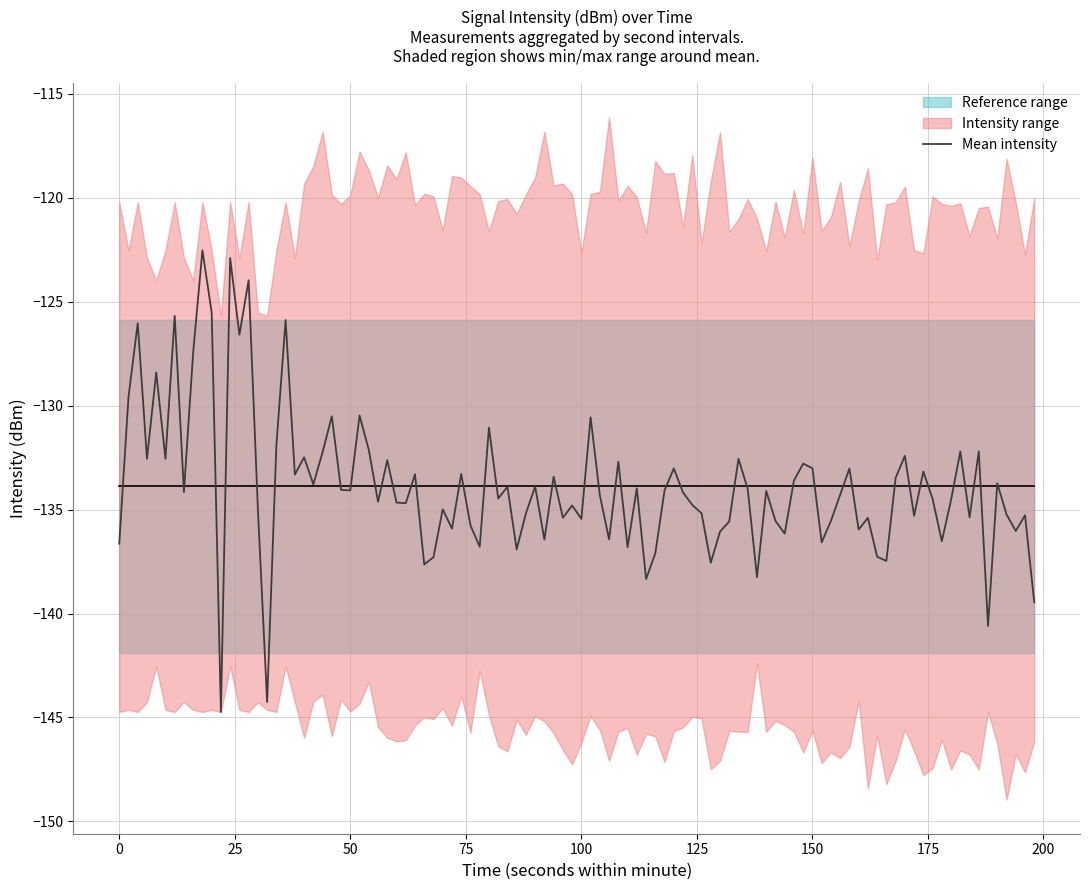

What is the lowest value of the Mean intensity series?

-144.7